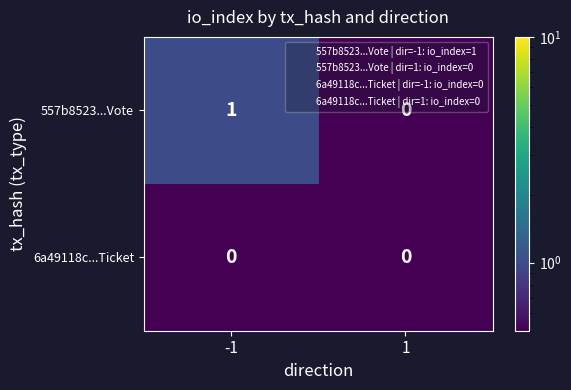

Which series has the largest total across all categories?

557b8523...Vote